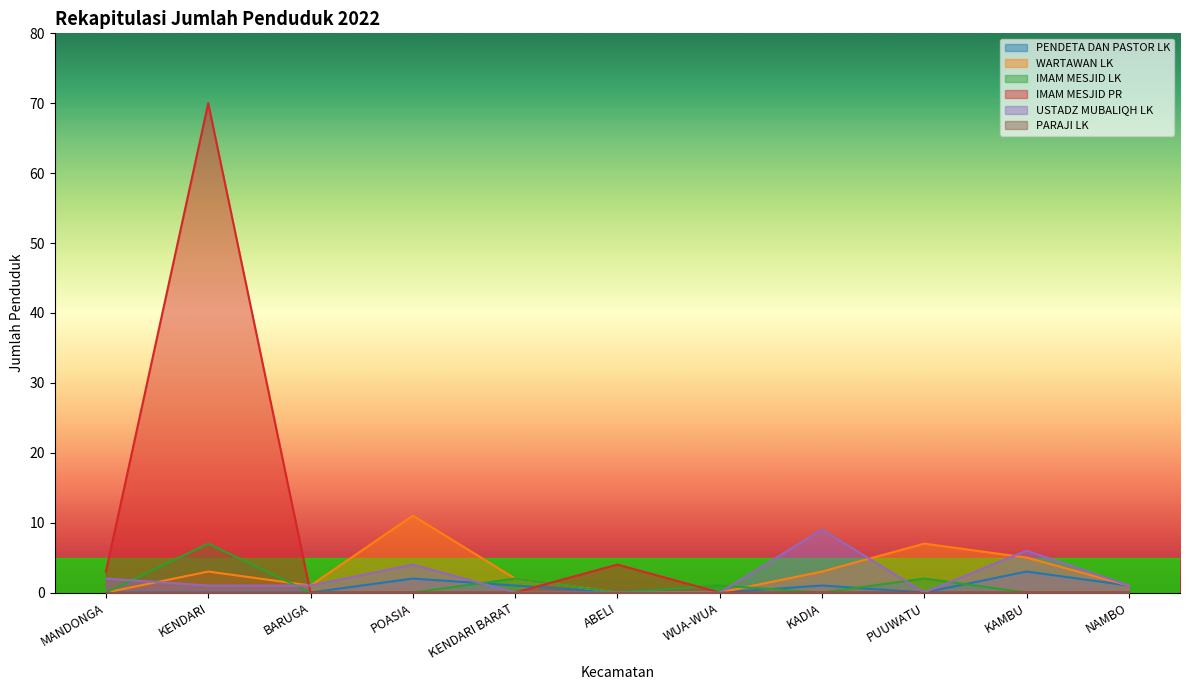

What is the difference between the IMAM MESJID PR values at KENDARI and WUA-WUA?

70